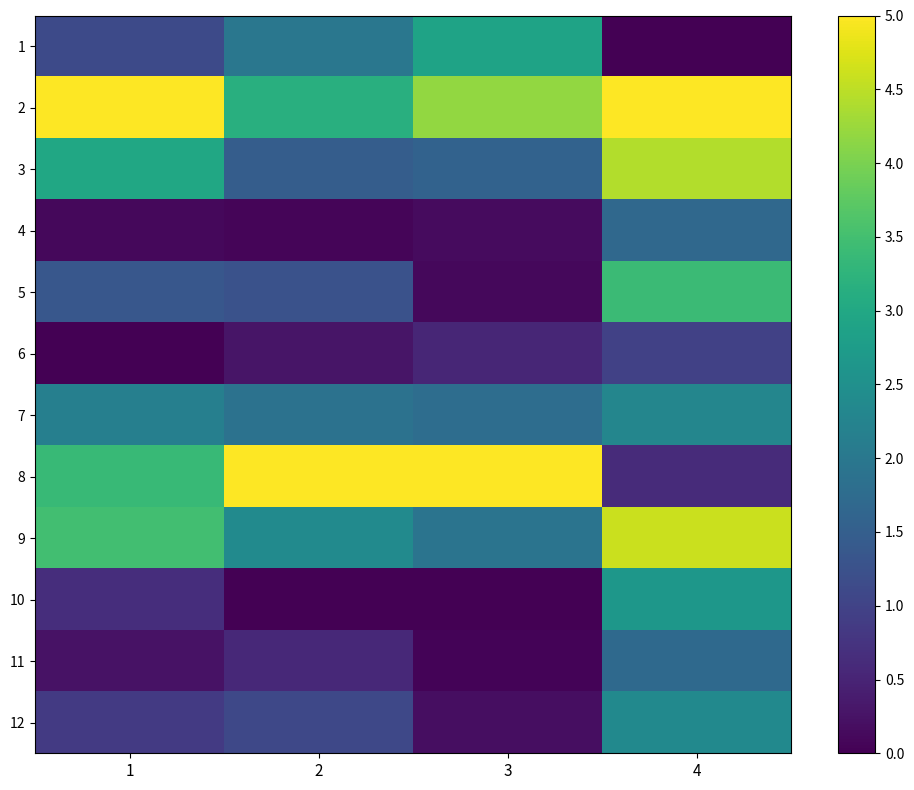

What is the greatest value displayed?

5.0